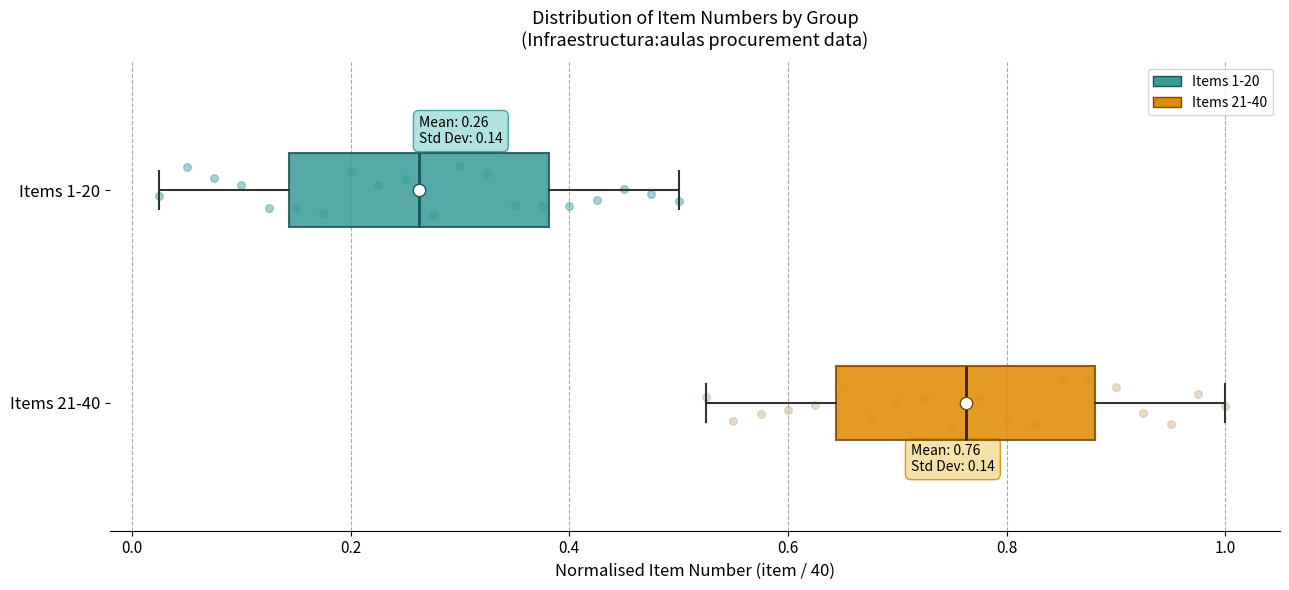

Which box's median line is the furthest to the right?

Items 21-40